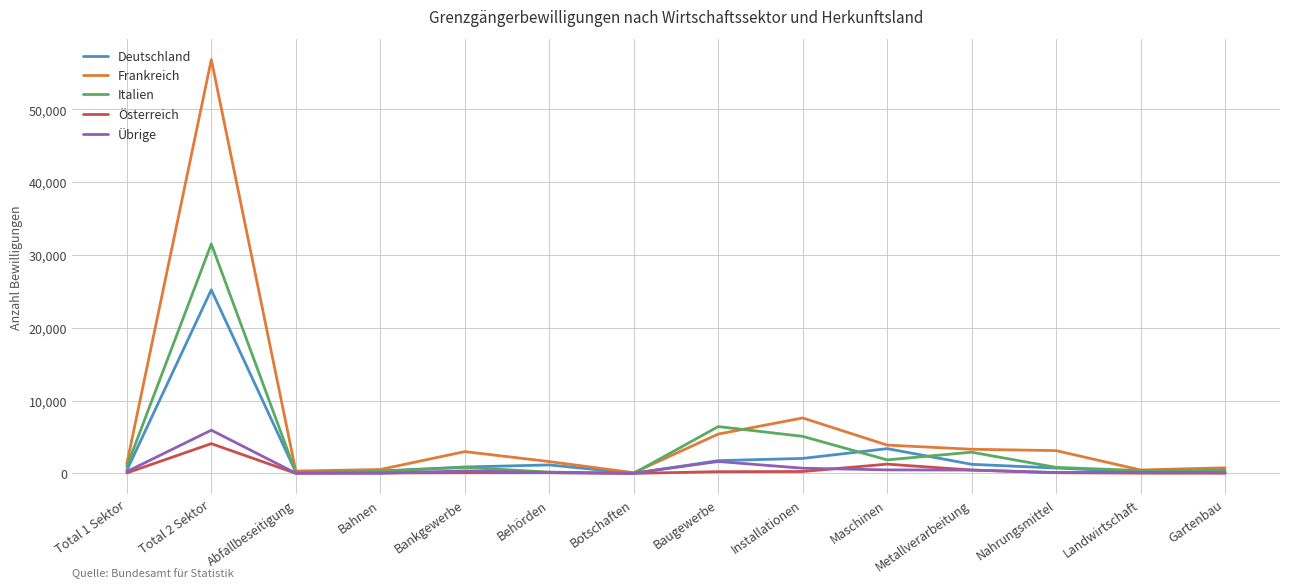

List the series in order of their peak value, highest first.

Frankreich, Italien, Deutschland, Übrige, Österreich